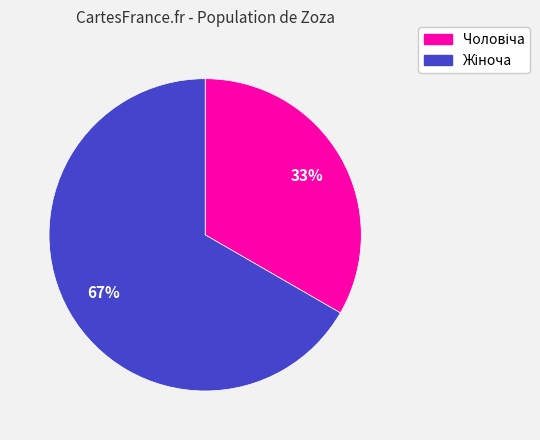

Is there a majority slice in this chart?

Yes